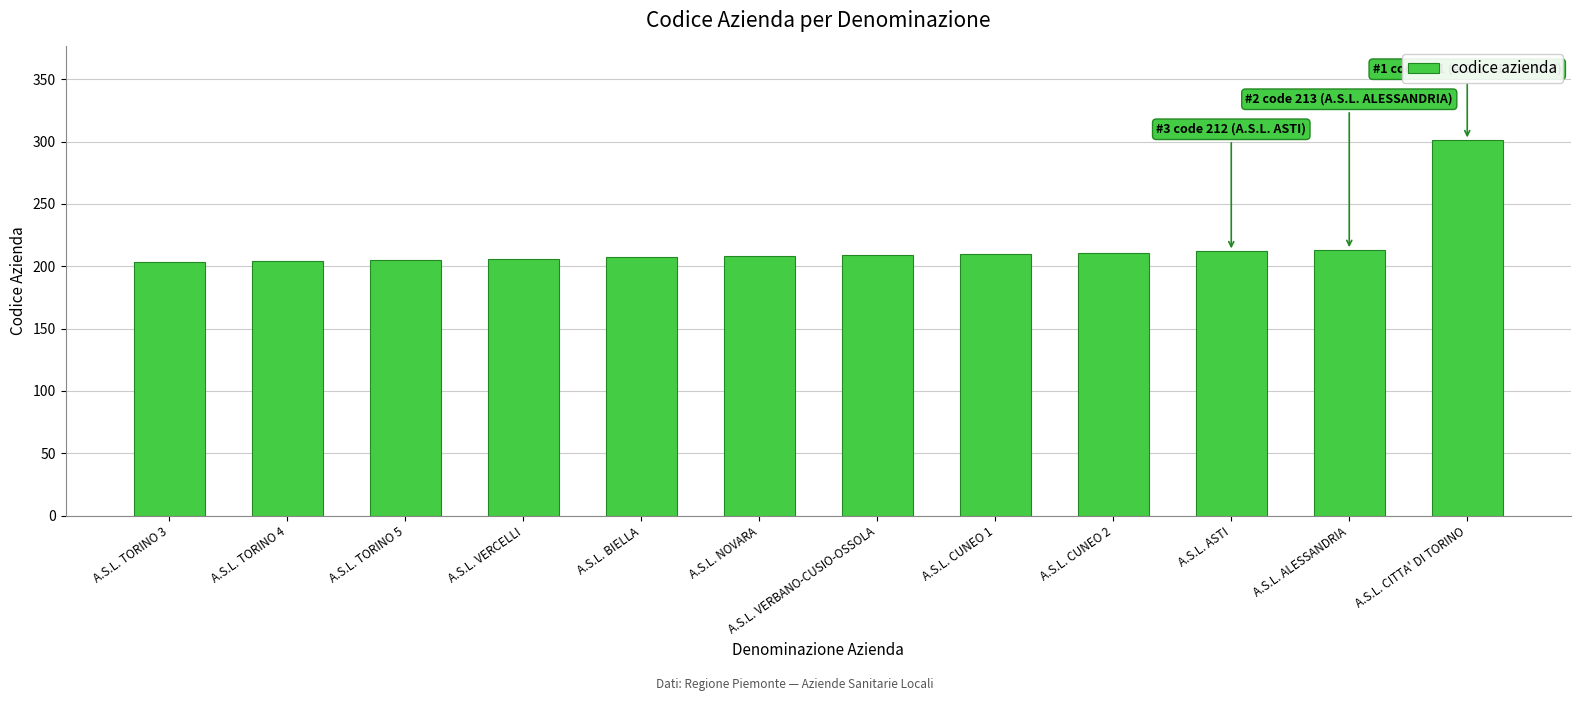

Is it true that the value at A.S.L. VERBANO-CUSIO-OSSOLA is 209?

True